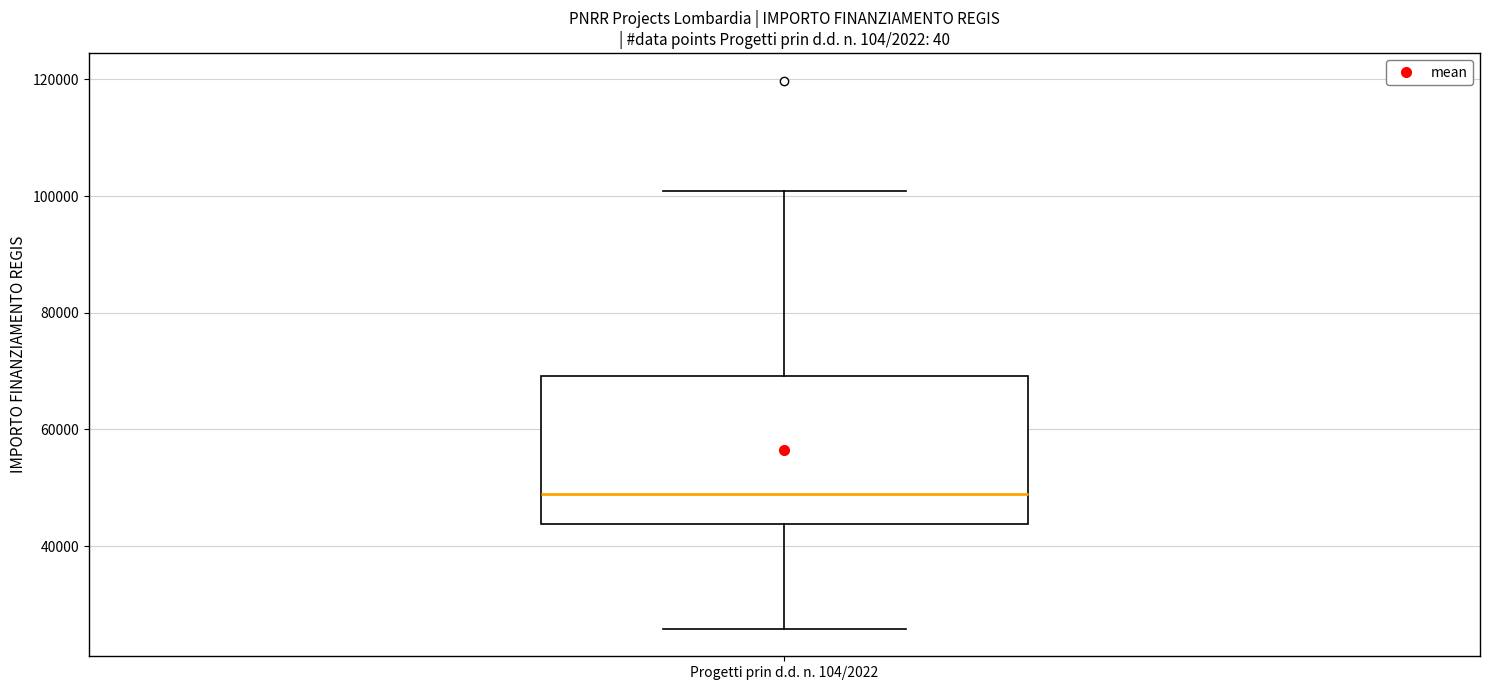

Transcribe this box plot: give where the median line is, the range the box spans, and where the two whiskers end, as read against the y-axis. The values are not printed on the chart, so give them approximately, as read against the axis.

median 48000, box 44000 to 70000, whiskers 26000 to 100000